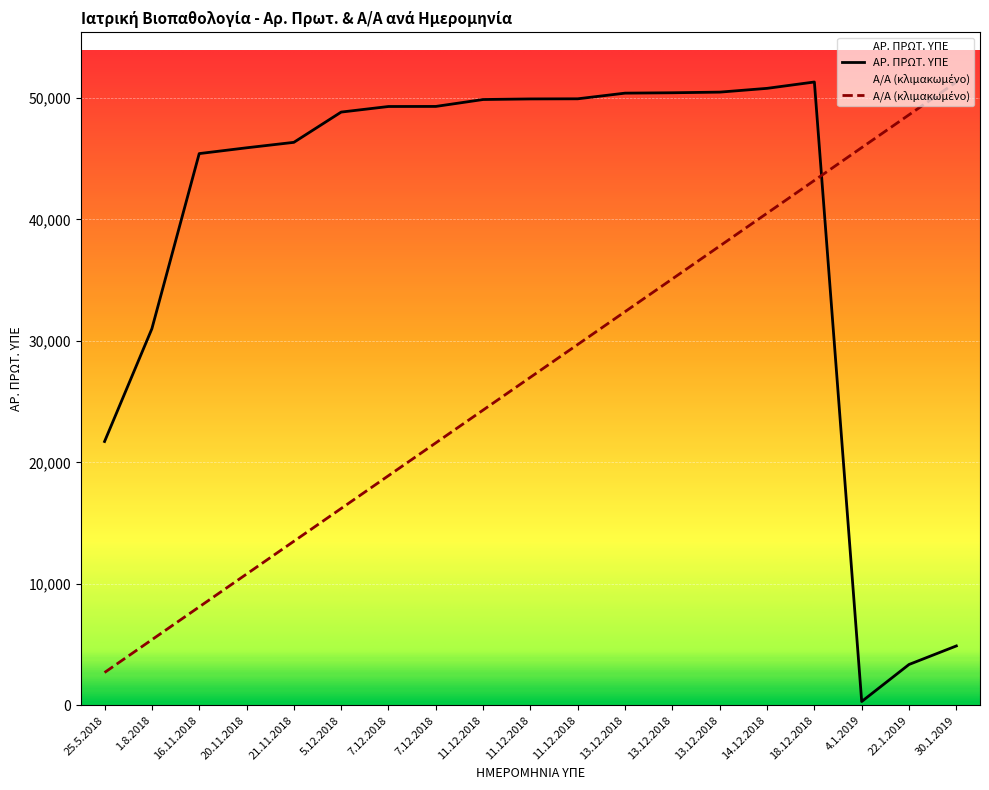

Reading left to right, extract all data points from this chart.

Α/Α: 25.5.2018=2700.2	1.8.2018=5400.4	16.11.2018=8100.6	20.11.2018=10800.8	21.11.2018=13501.1	5.12.2018=16201.3	7.12.2018=18901.5	7.12.2018=21601.7	11.12.2018=24301.9	11.12.2018=27002.1	11.12.2018=29702.3	13.12.2018=32402.5	13.12.2018=35102.7	13.12.2018=37802.9	14.12.2018=40503.2	18.12.2018=43203.4	4.1.2019=45903.6	22.1.2019=48603.8	30.1.2019=51304.0
ΑΡ. ΠΡΩΤ. ΥΠΕ: 25.5.2018=21714.0	1.8.2018=30996.0	16.11.2018=45411.0	20.11.2018=45887.0	21.11.2018=46337.0	5.12.2018=48828.0	7.12.2018=49287.0	7.12.2018=49293.0	11.12.2018=49862.0	11.12.2018=49910.0	11.12.2018=49921.0	13.12.2018=50387.0	13.12.2018=50418.0	13.12.2018=50470.0	14.12.2018=50781.0	18.12.2018=51304.0	4.1.2019=313.0	22.1.2019=3361.0	30.1.2019=4887.0